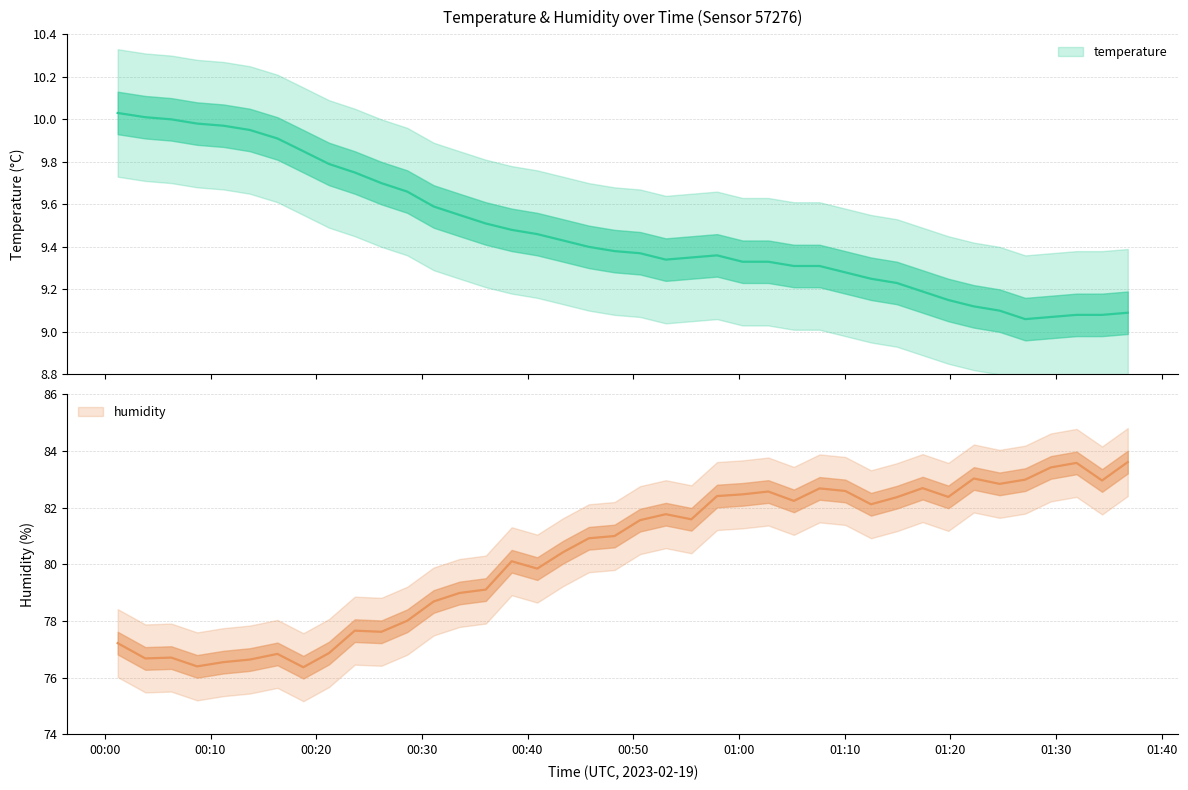

How many data points in humidity are less than 81?

19